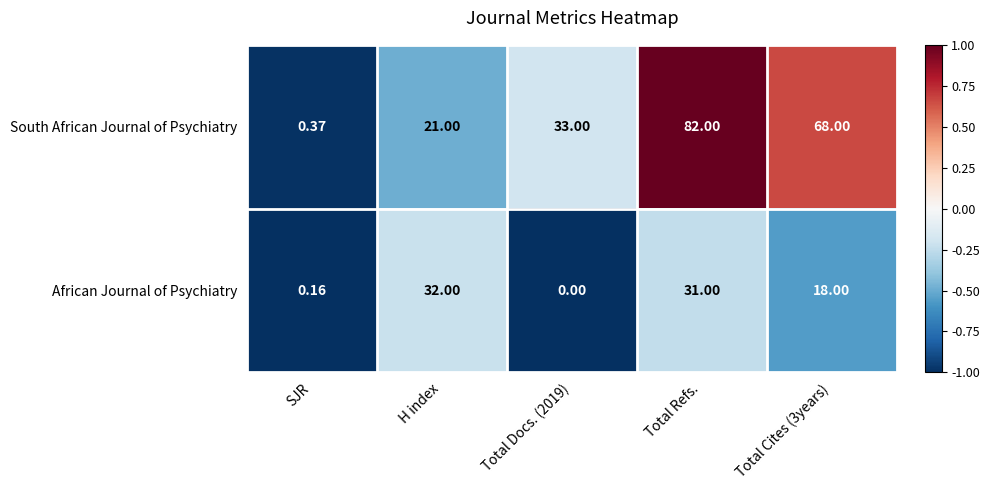

Rank the series at Total Refs. from lowest to highest value.

African Journal of Psychiatry, South African Journal of Psychiatry